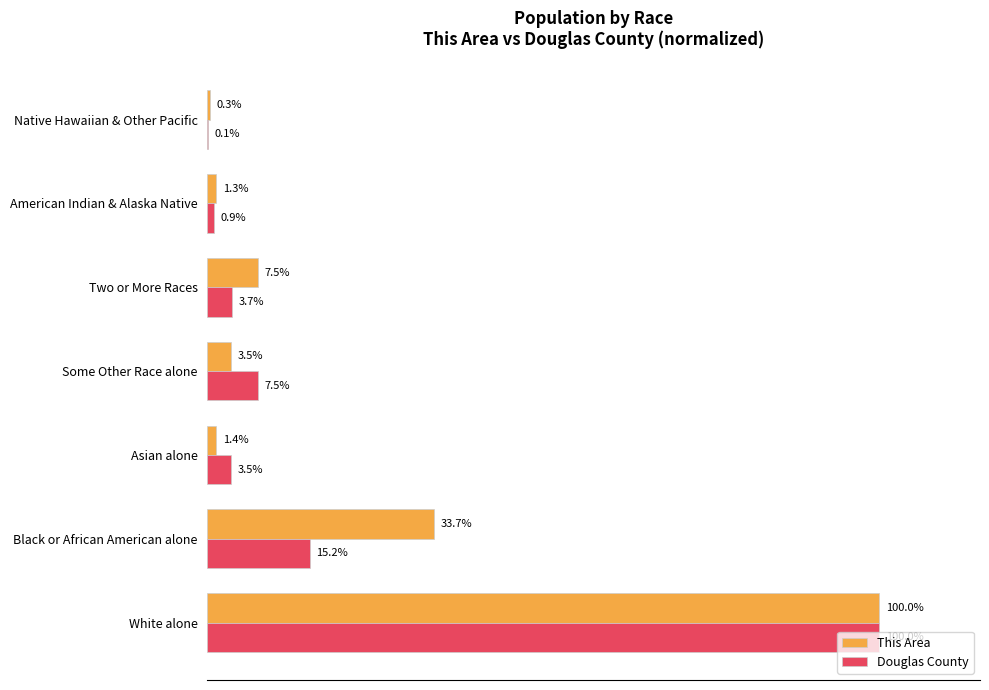

Which series has the largest total across all categories?

This Area